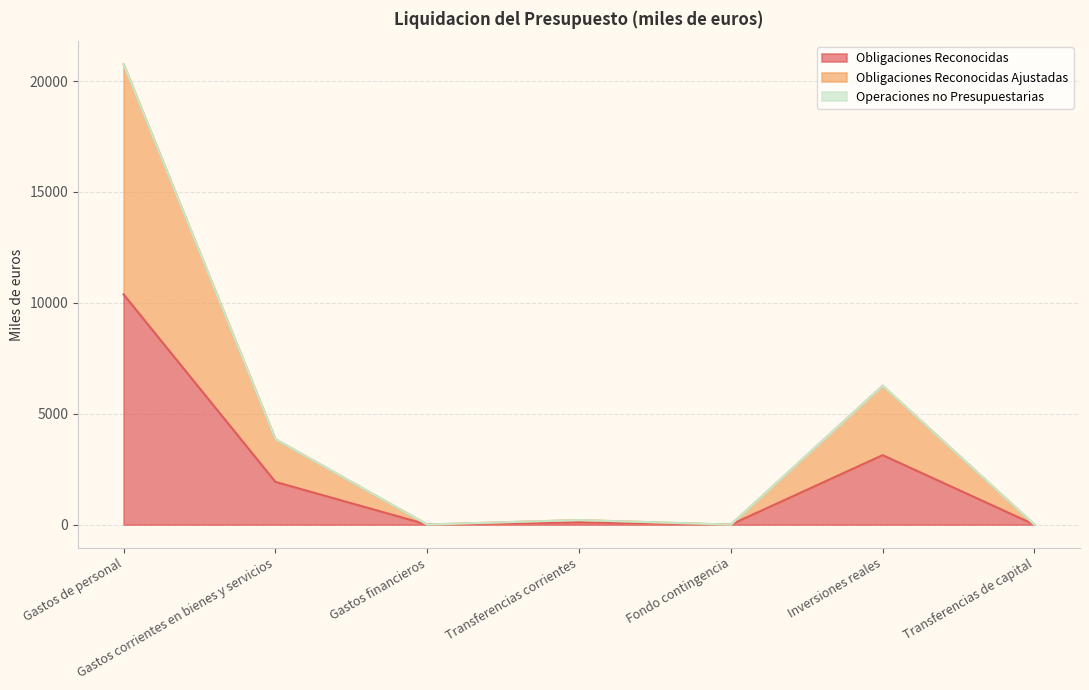

Does the chart have visible grid lines?

Yes